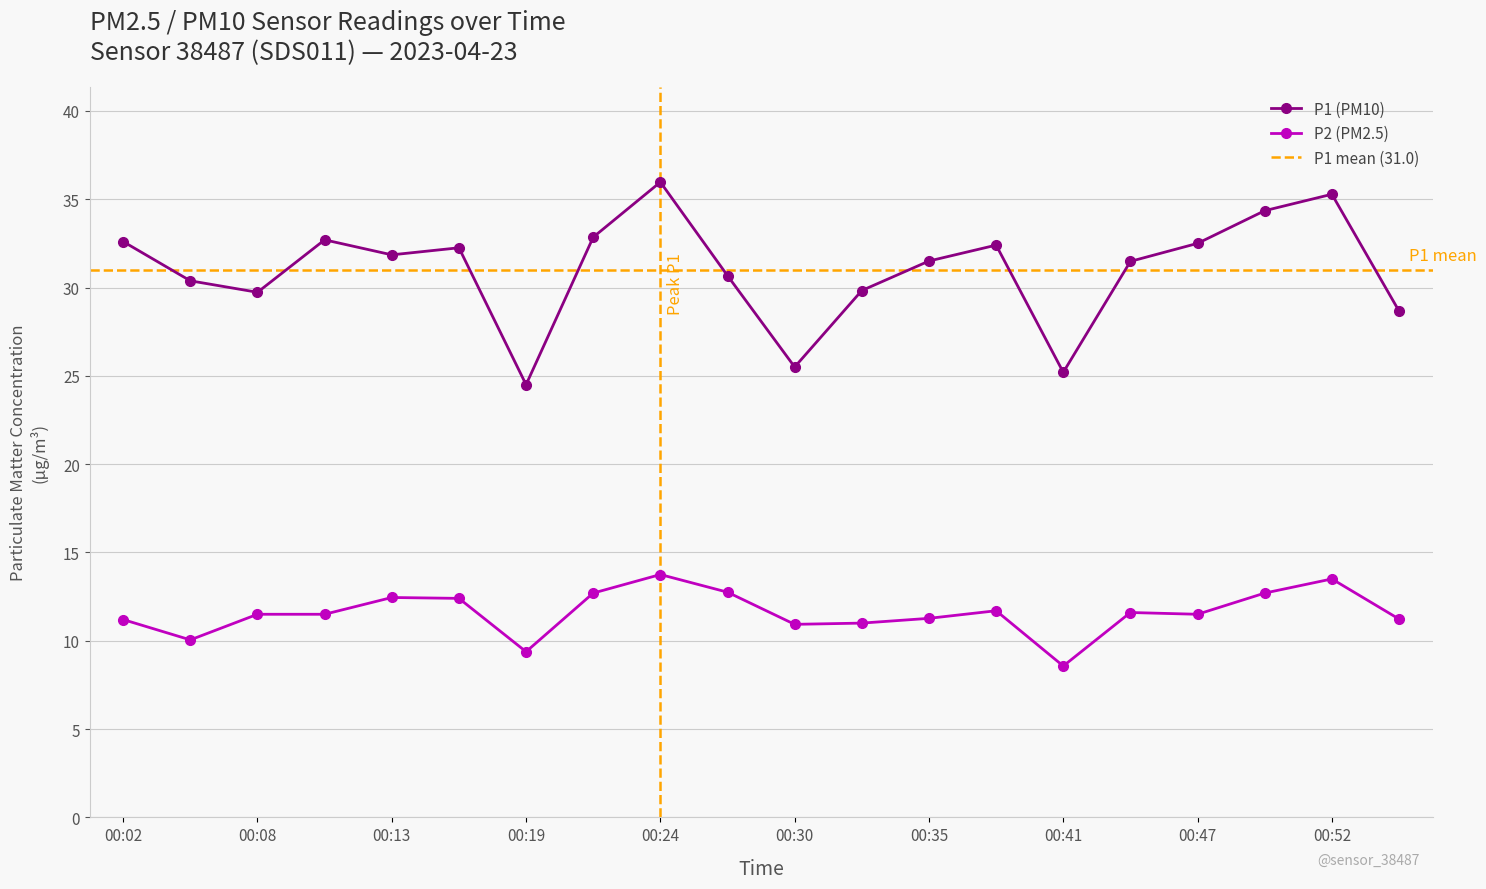

Which category has the highest value in the P1 series?

00:24